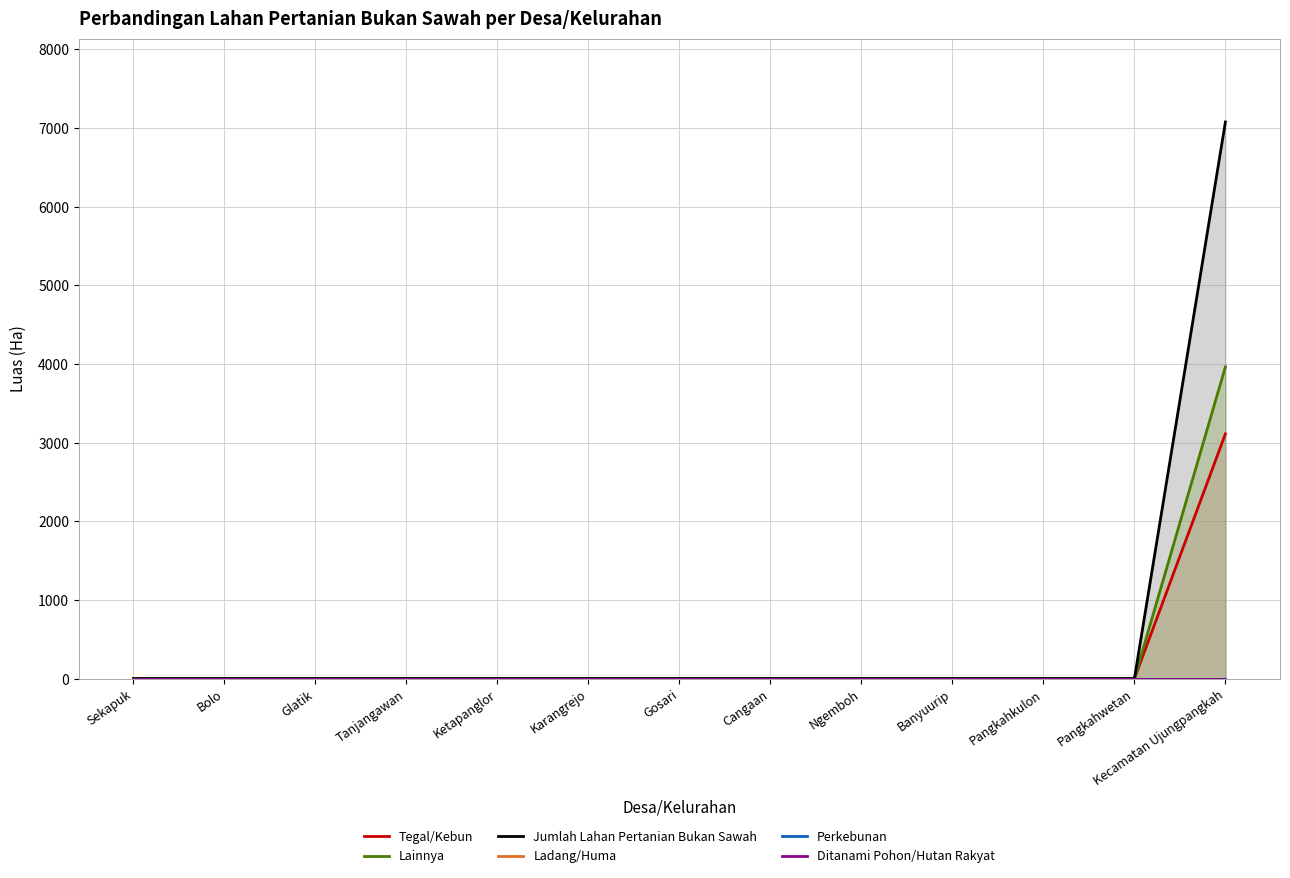

Which category has the highest value in the Jumlah Lahan Pertanian Bukan Sawah series?

Kecamatan Ujungpangkah